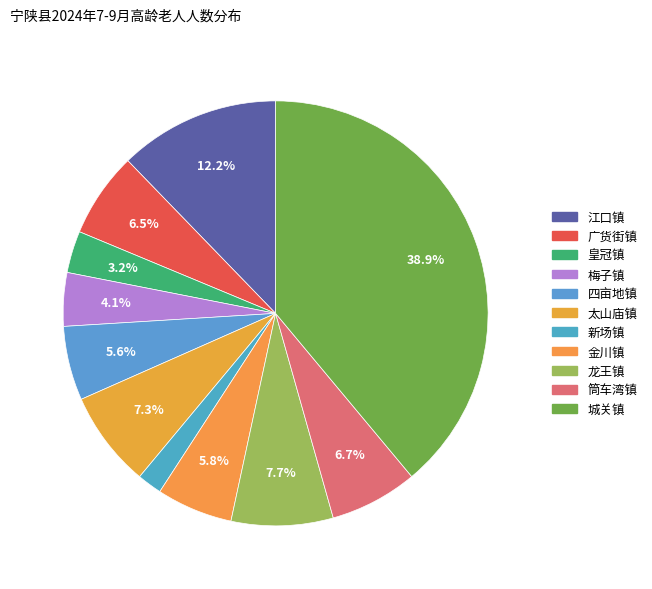

To the nearest percent, what is the average slice percentage?

9%